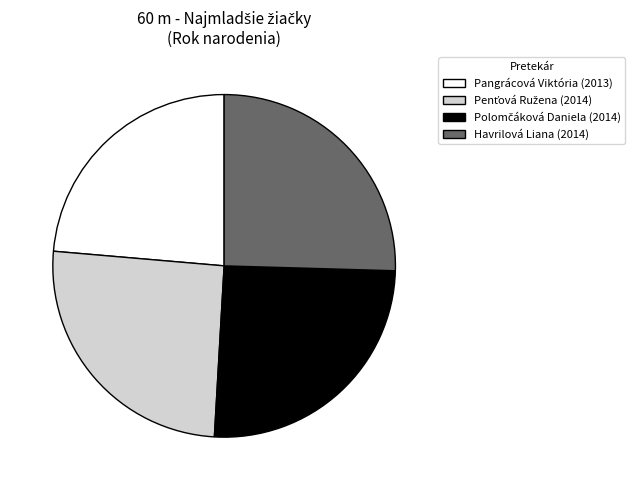

Is Pangrácová Viktória the majority of the pie?

No